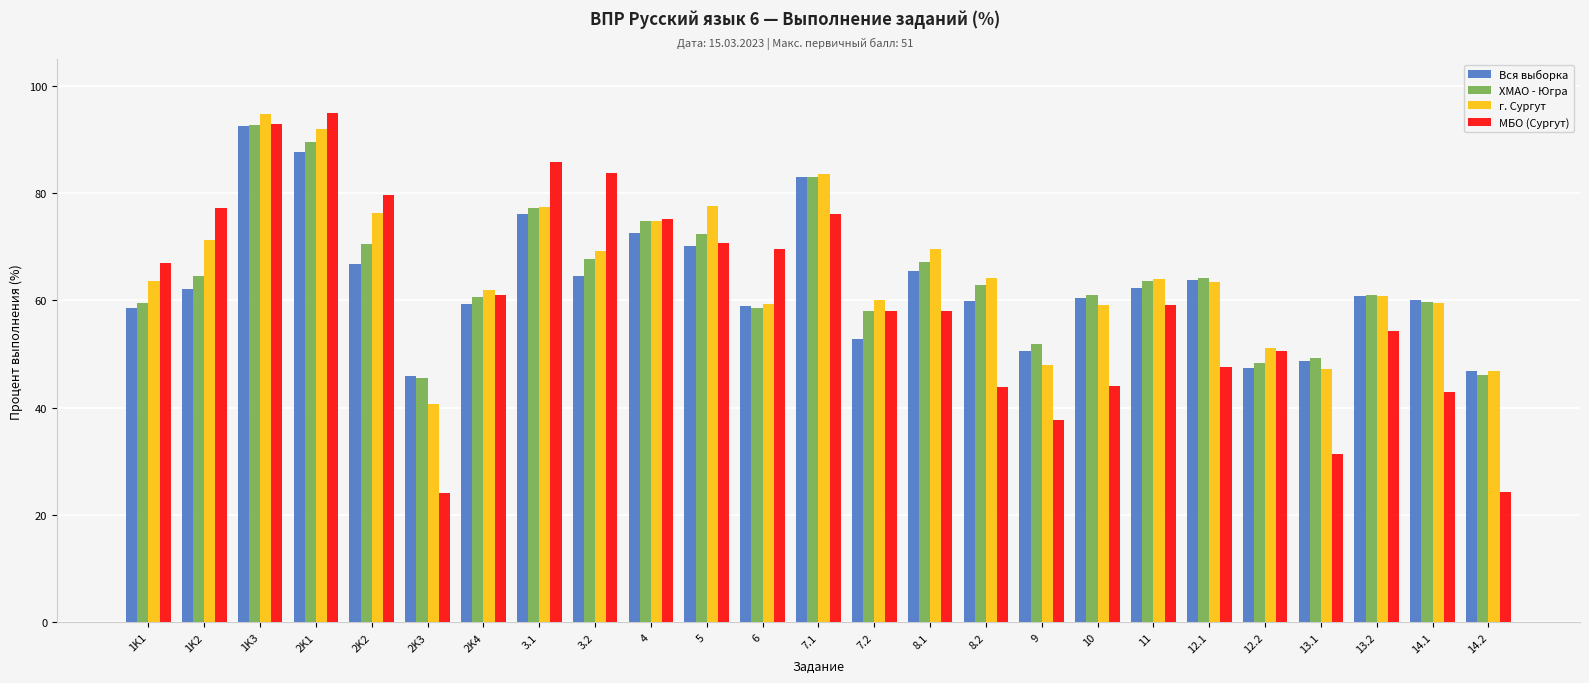

What is the maximum value shown in the chart?

94.9